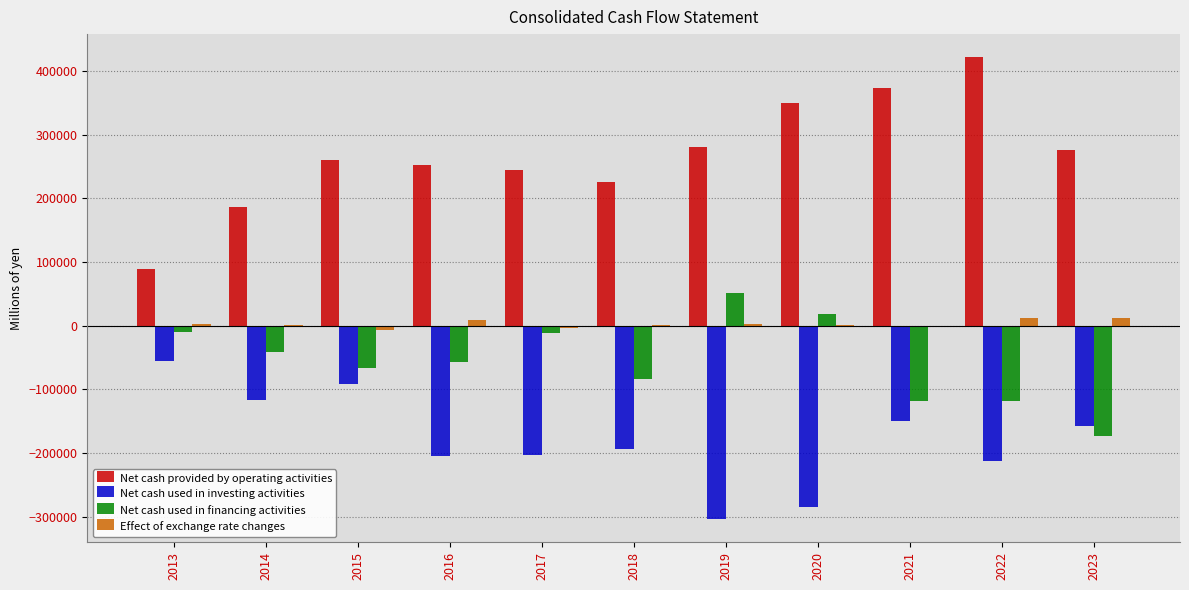

The value of Net cash used in investing activities at 2015 is -91379. True or false?

True